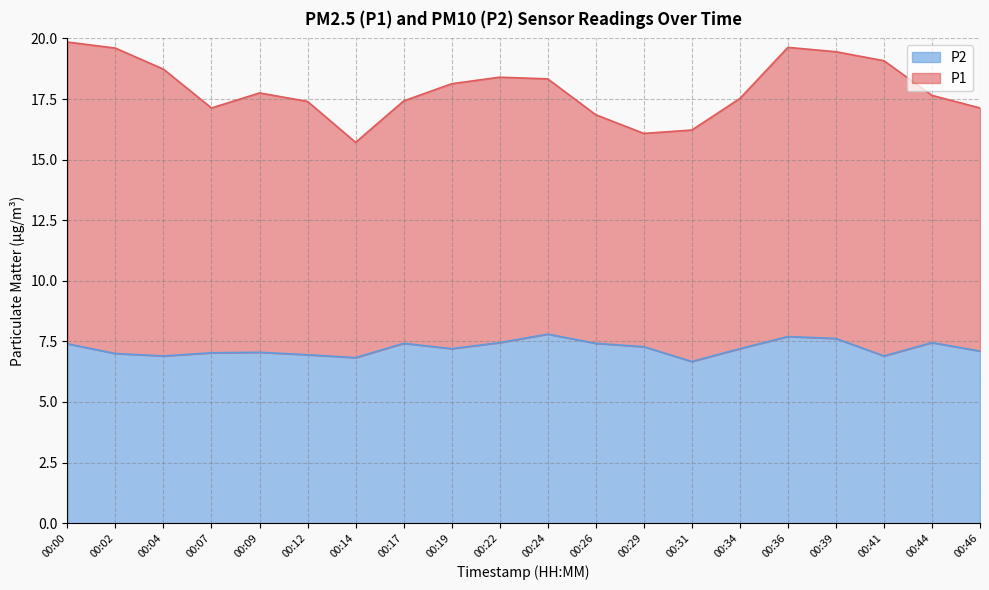

Count the number of categories in the chart.

20